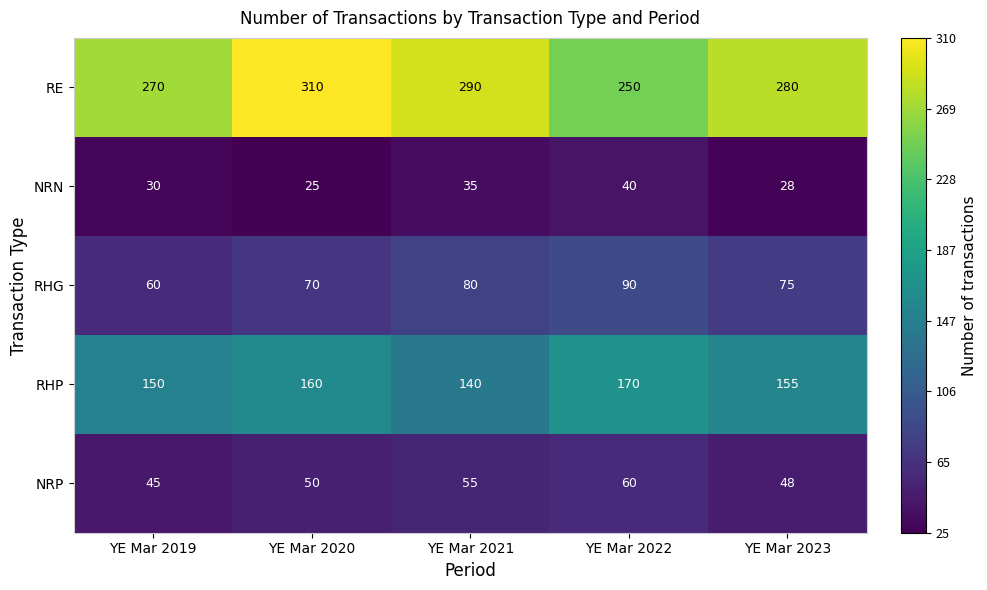

What is the maximum value shown in the chart?

310